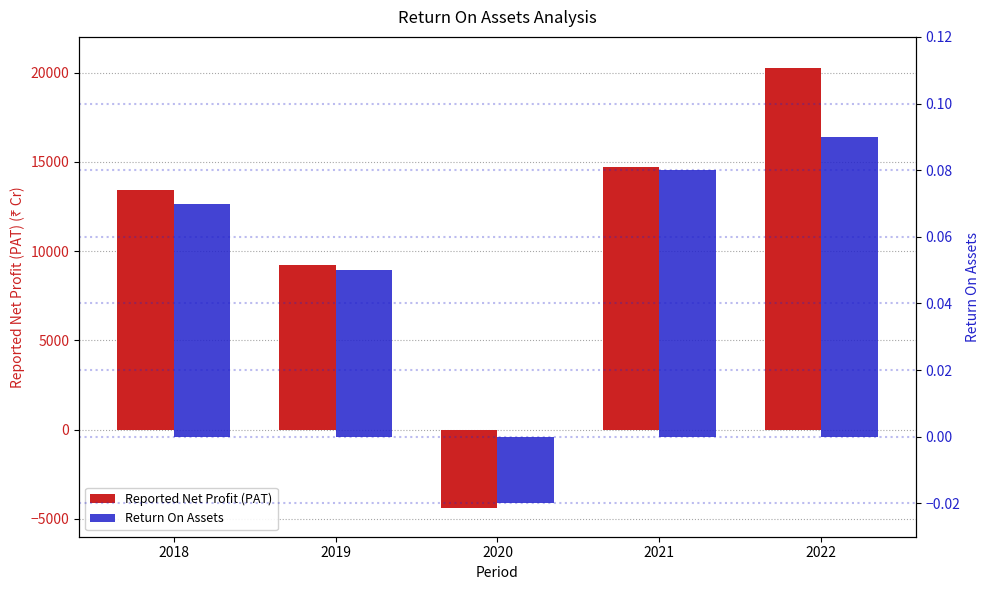

What is the difference between the Return On Assets values at 2022 and 2020?

0.1